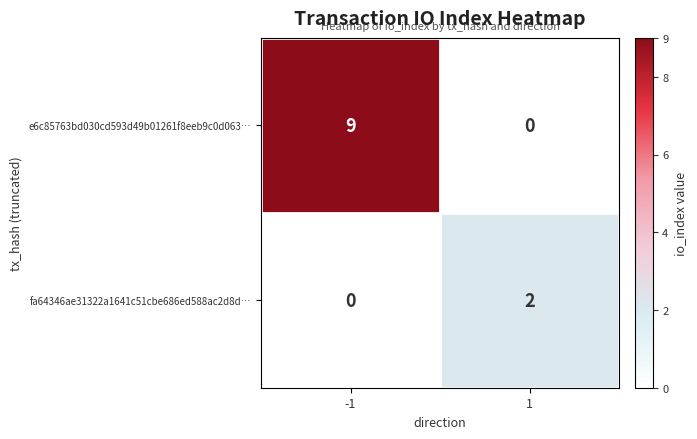

The value of e6c85763bd030cd593d49b01261f8eeb9c0d063… at 1 is 4. True or false?

False